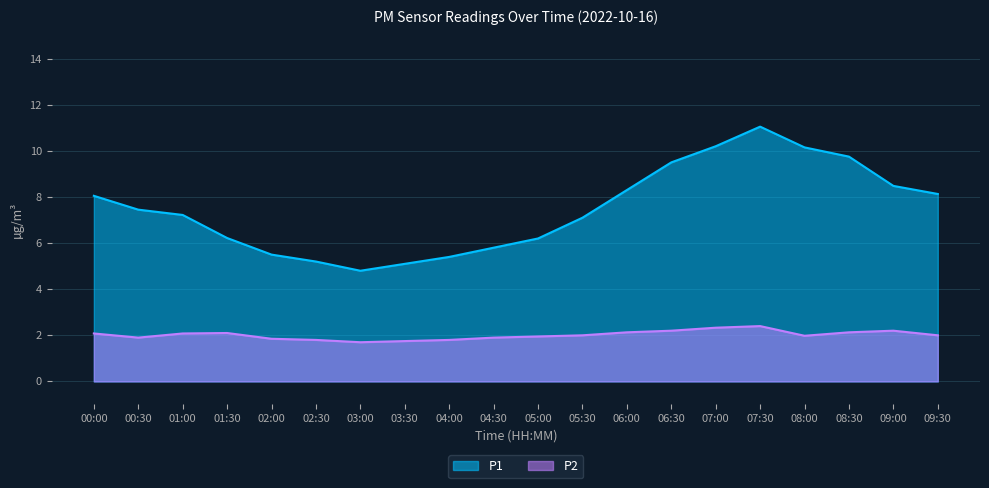

Read the P1 value at 00:30.

7.5